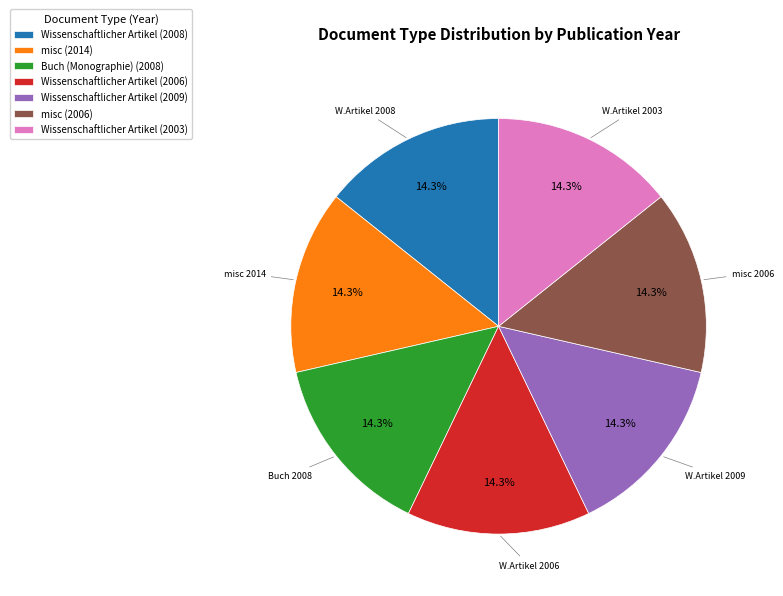

The Wissenschaftlicher Artikel (2009) slice represents 14% of the pie. True or false?

True